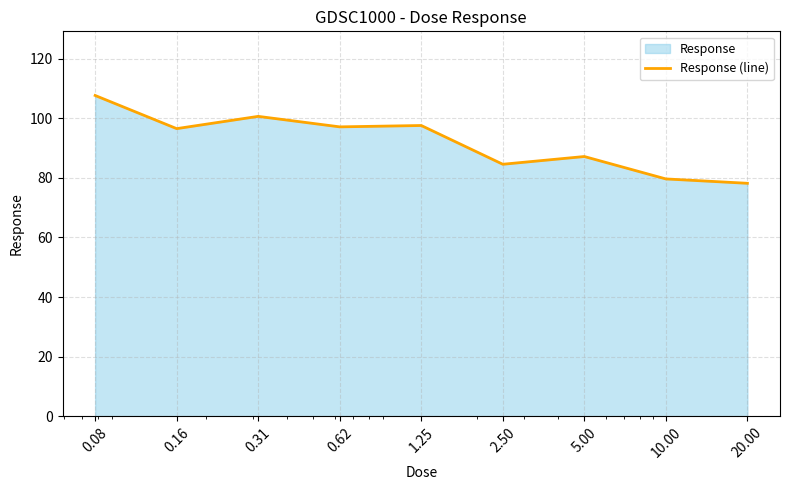

Reading left to right, what are all the values shown in this chart?

0.08=107.7	0.16=96.5	0.31=100.6	0.62=97.1	1.25=97.6	2.50=84.6	5.00=87.2	10.00=79.6	20.00=78.2